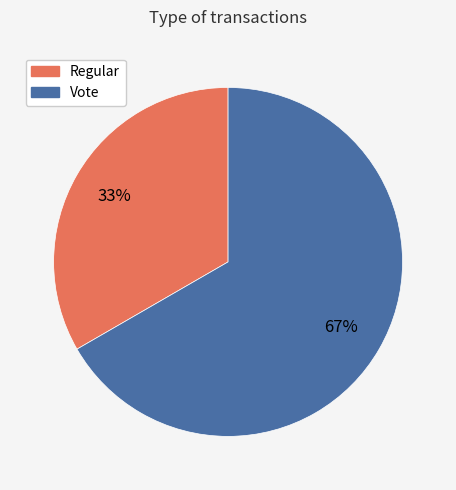

Does any single category account for the majority?

Yes